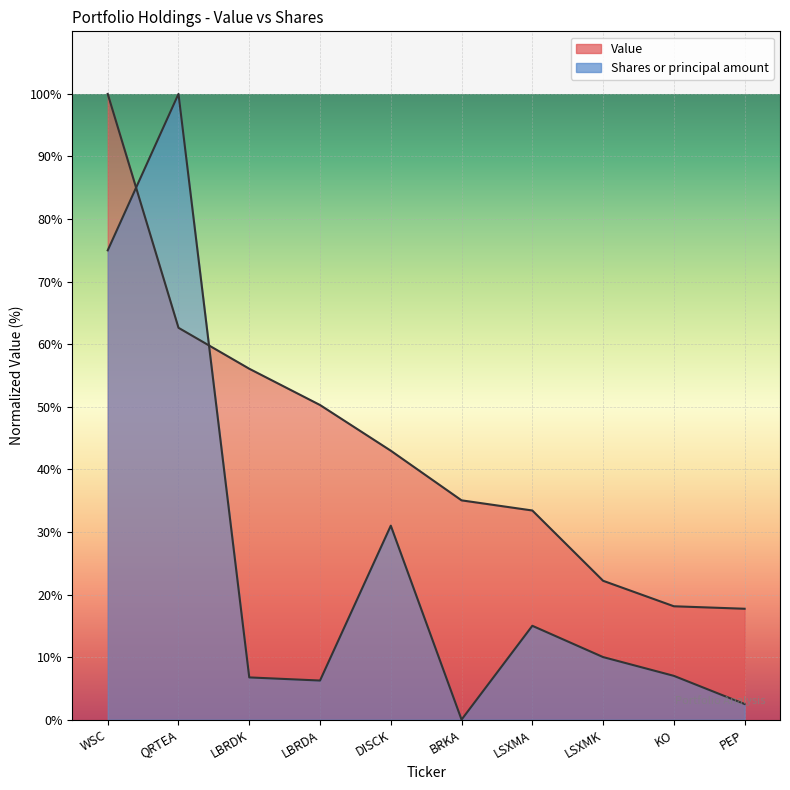

List the labels in order of Value value, smallest first.

PEP, KO, LSXMK, LSXMA, BRKA, DISCK, LBRDA, LBRDK, QRTEA, WSC